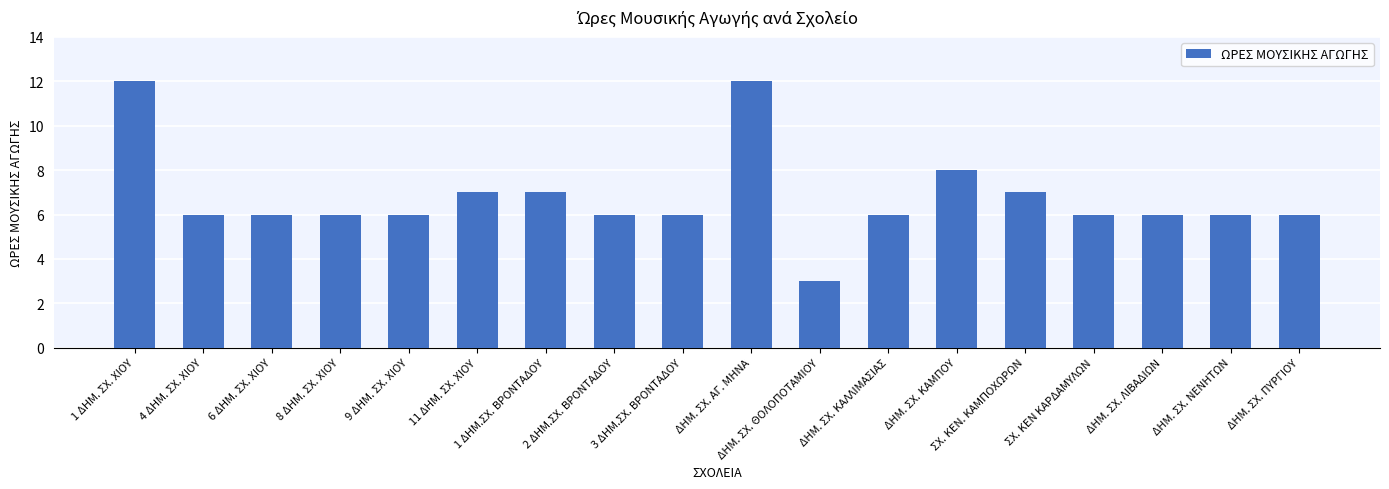

What is the minimum value shown in the chart?

3